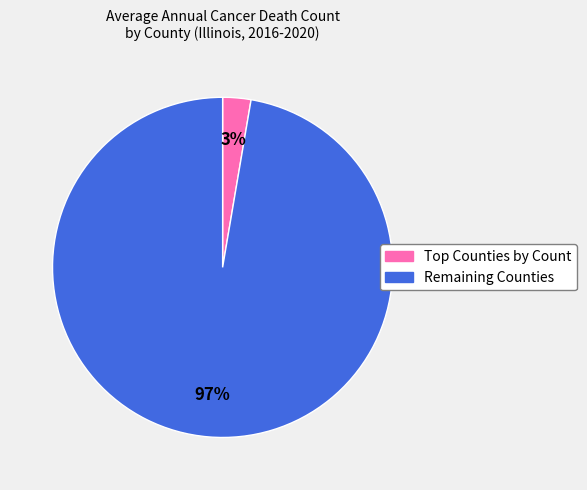

Is there a majority slice in this chart?

Yes